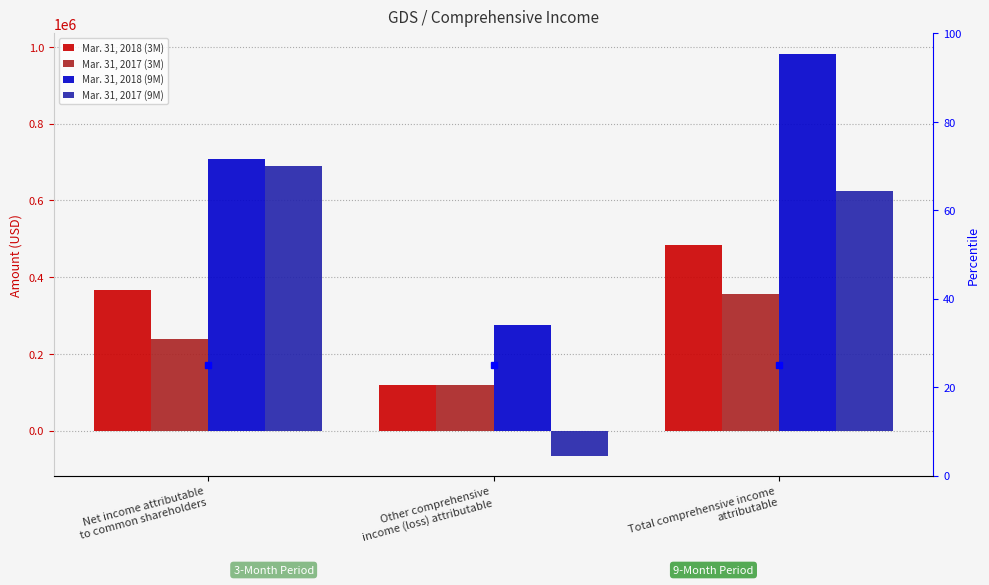

Which has a higher value, Total comprehensive income
attributable or Net income attributable
to common shareholders?

Total comprehensive income
attributable